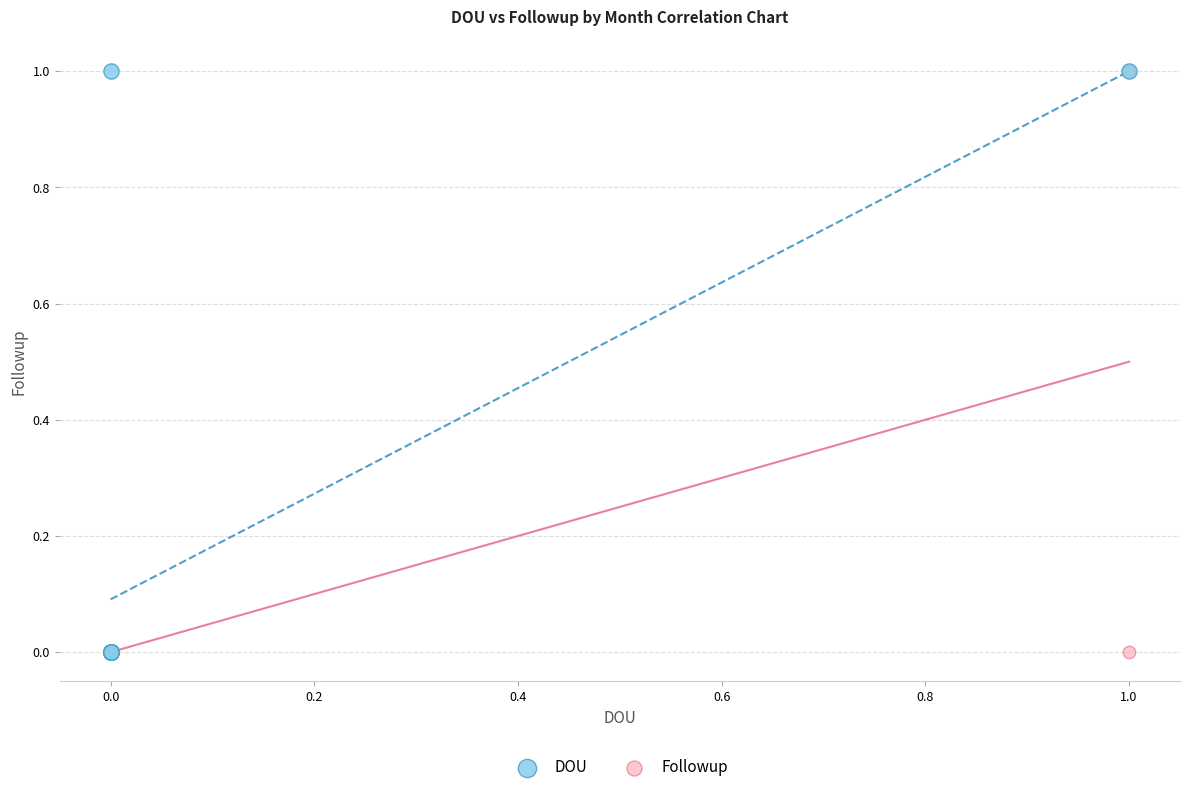

What are all the series names shown in the legend?

DOU, Followup